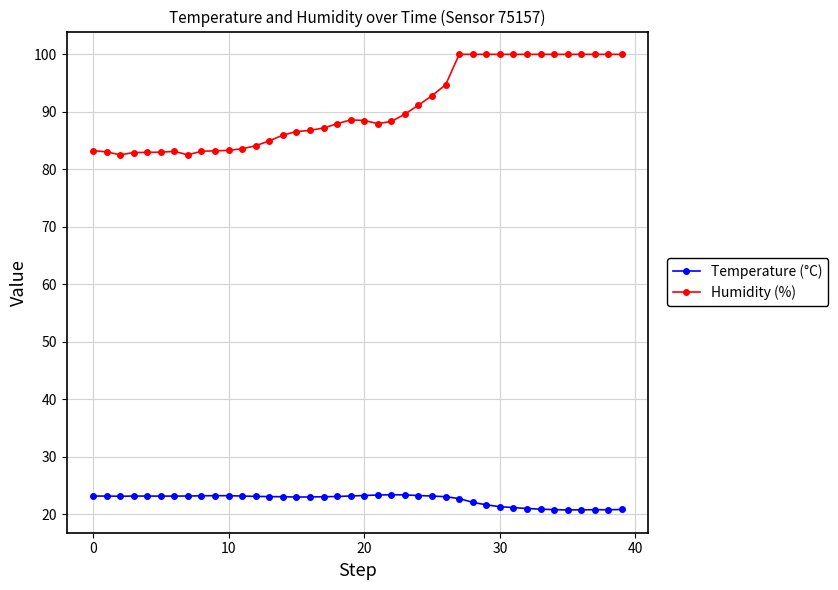

Does the chart display data point markers on the line(s)?

Yes